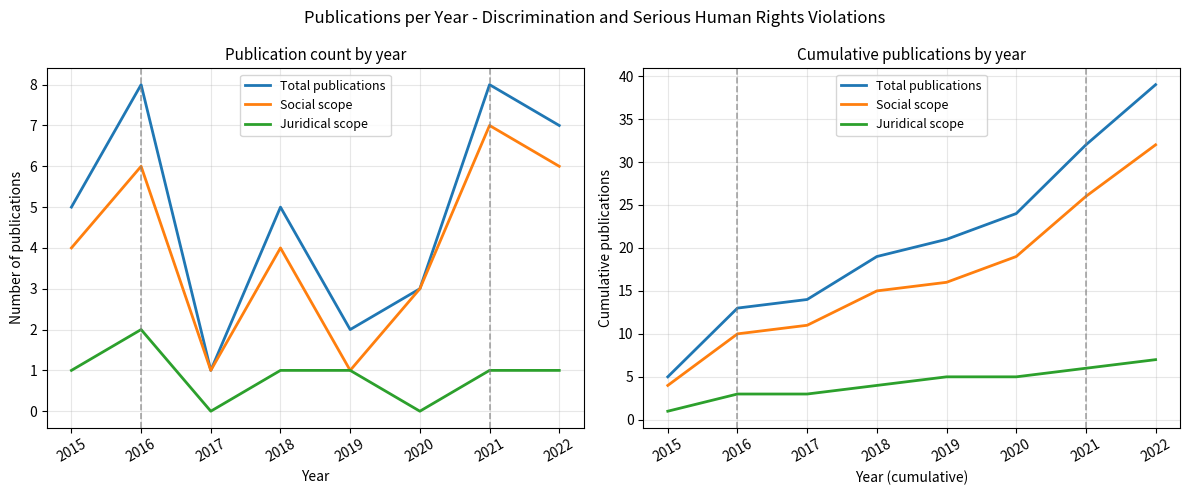

Is the value of Social scope at 2019 greater than the value of Juridical scope at 2018?

Yes